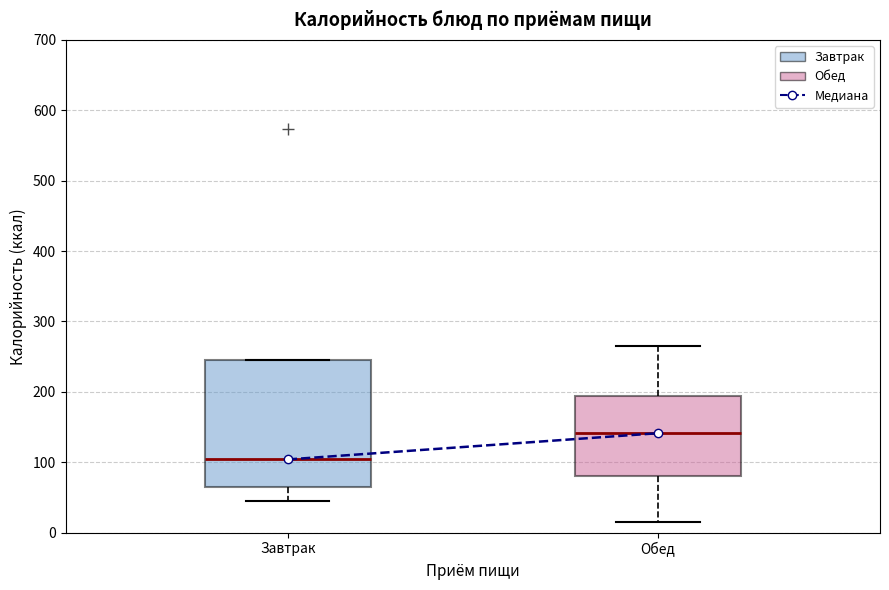

Comparing the boxes themselves (not the whiskers), which one is the tallest?

Завтрак